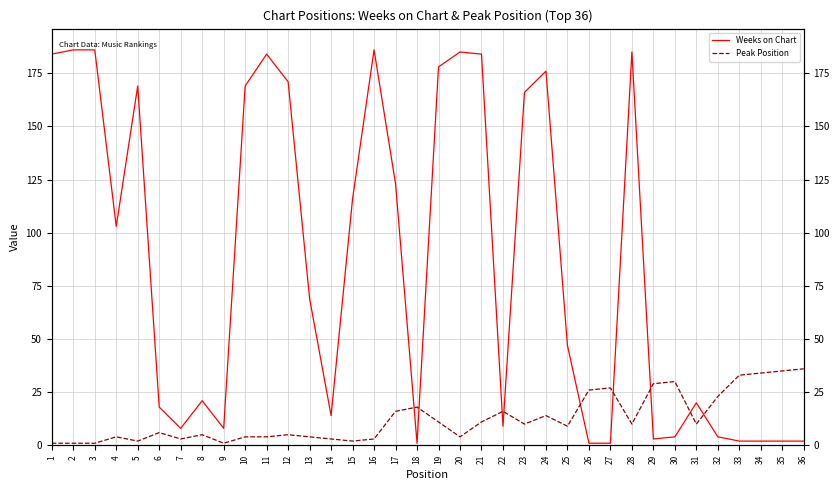

True or false: Weeks on Chart has more than 0 interior local peaks.

True